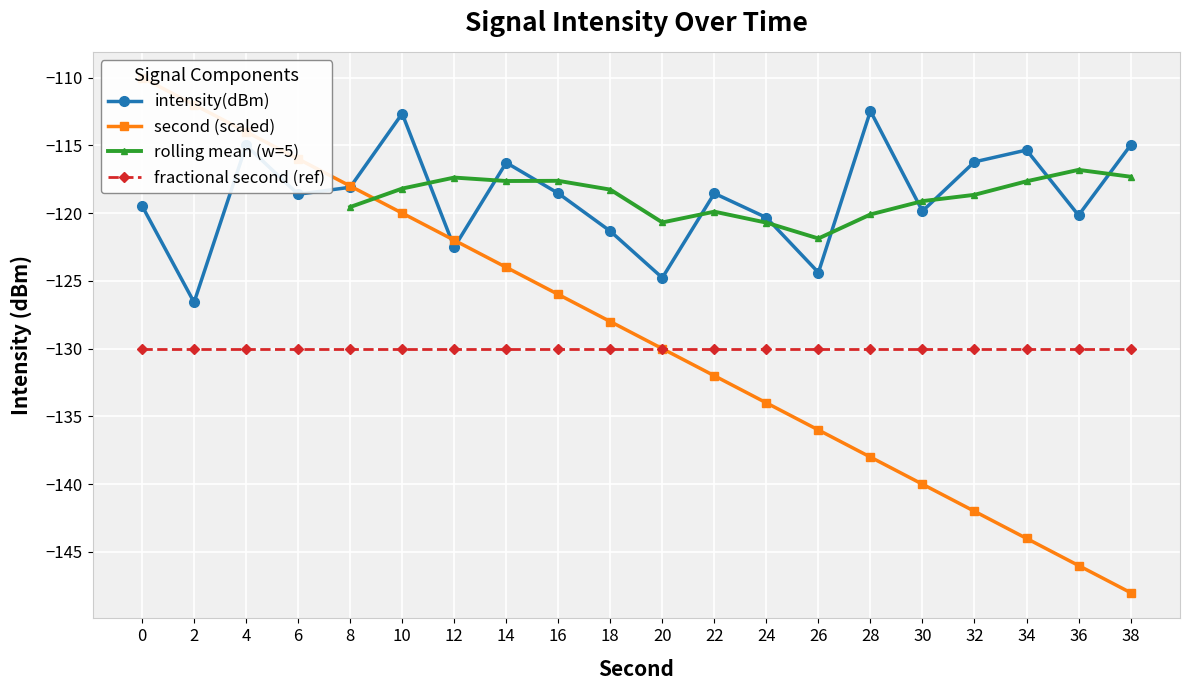

How many interior local valleys does the intensity(dBm) series have?

7